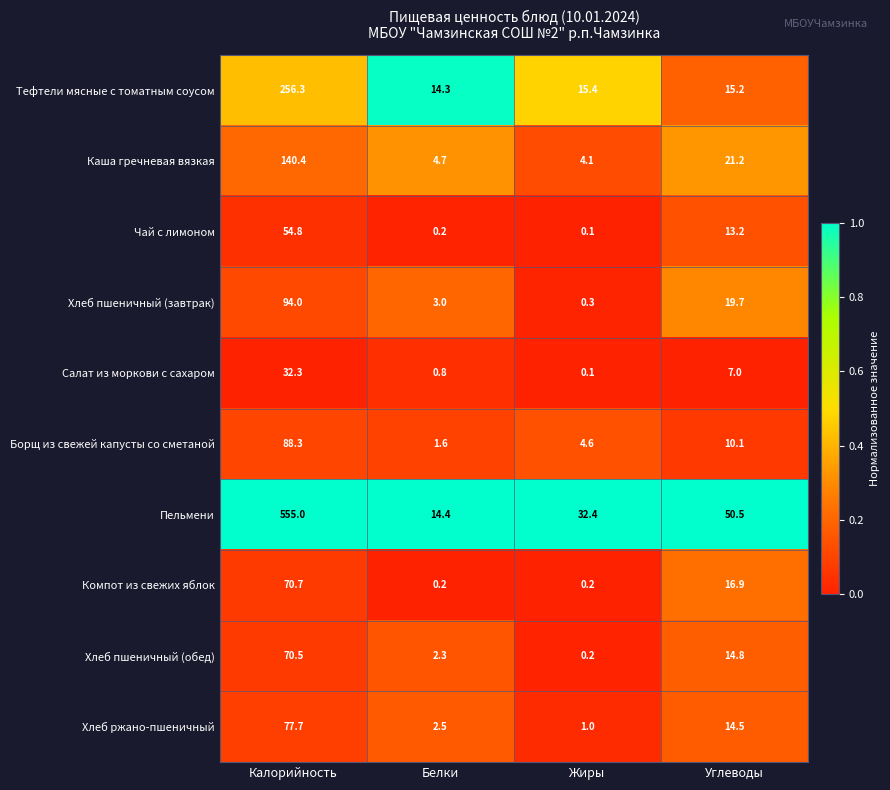

Is it true that Хлеб пшеничный (завтрак) equals 34.3 at Углеводы?

False